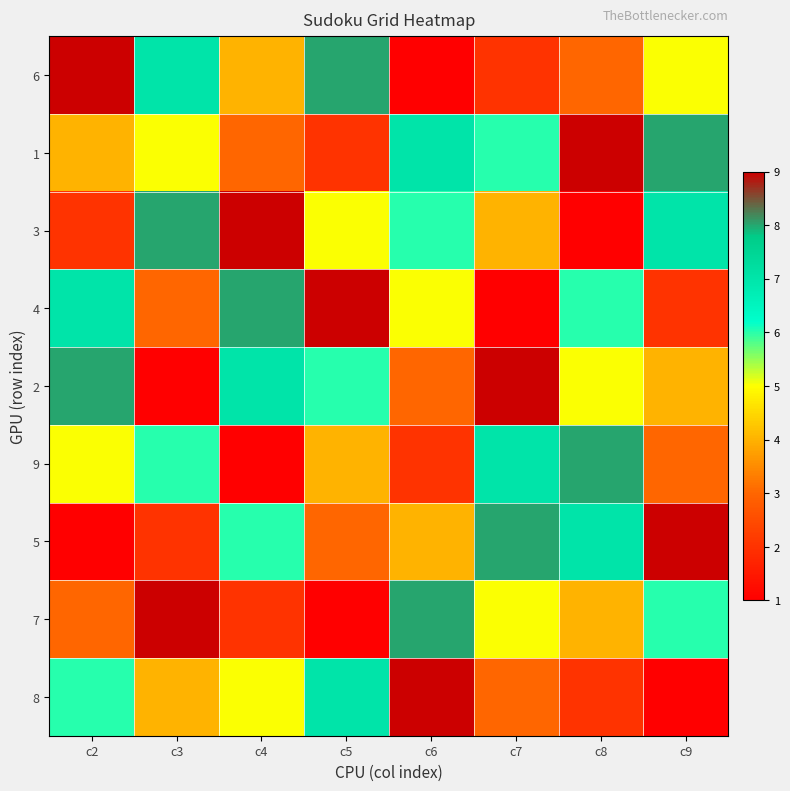

Reading right to left, transcribe all the data shown in this chart.

6: c9=5	c8=3	c7=2	c6=1	c5=8	c4=4	c3=7	c2=9
1: c9=8	c8=9	c7=6	c6=7	c5=2	c4=3	c3=5	c2=4
3: c9=7	c8=1	c7=4	c6=6	c5=5	c4=9	c3=8	c2=2
4: c9=2	c8=6	c7=1	c6=5	c5=9	c4=8	c3=3	c2=7
2: c9=4	c8=5	c7=9	c6=3	c5=6	c4=7	c3=1	c2=8
9: c9=3	c8=8	c7=7	c6=2	c5=4	c4=1	c3=6	c2=5
5: c9=9	c8=7	c7=8	c6=4	c5=3	c4=6	c3=2	c2=1
7: c9=6	c8=4	c7=5	c6=8	c5=1	c4=2	c3=9	c2=3
8: c9=1	c8=2	c7=3	c6=9	c5=7	c4=5	c3=4	c2=6